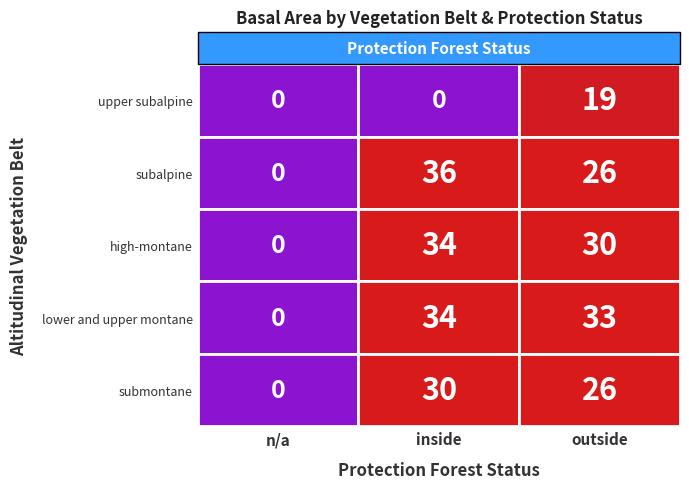

What is the difference between the maximum and minimum values in the inside series?

36.4